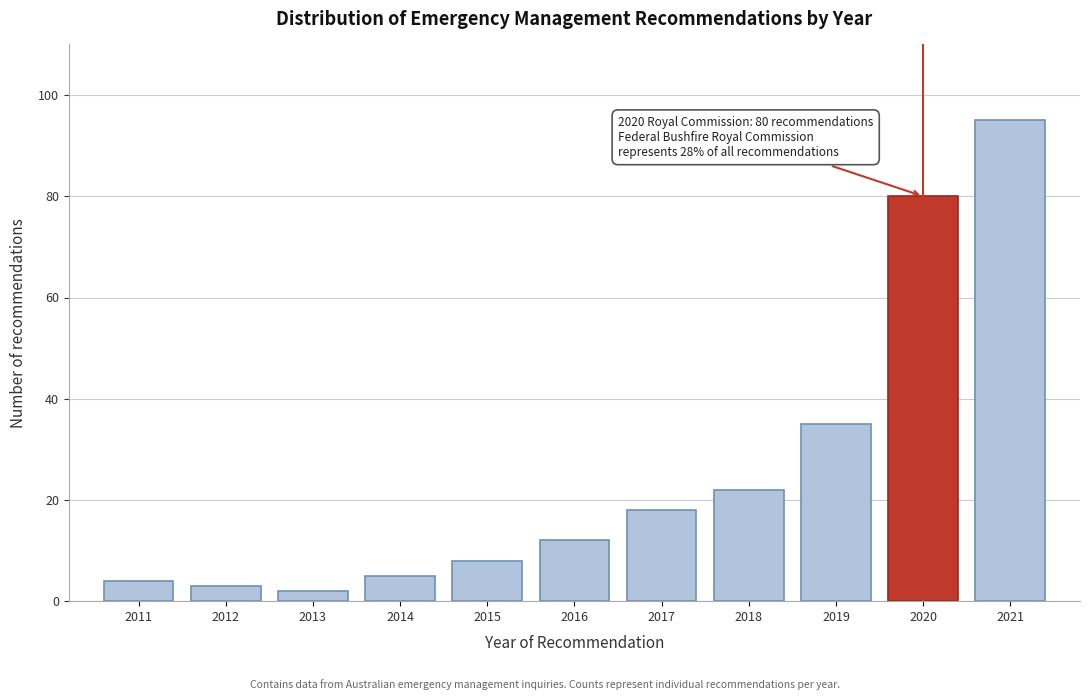

Reading right to left, transcribe all the data shown in this chart.

2021=95	2020=80	2019=35	2018=22	2017=18	2016=12	2015=8	2014=5	2013=2	2012=3	2011=4